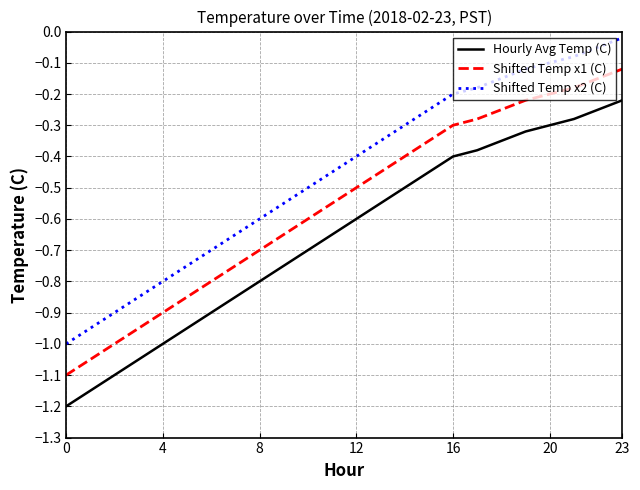

Rank the series by their maximum value, from highest to lowest.

Shifted Temp x2 (C), Shifted Temp x1 (C), Hourly Avg Temp (C)